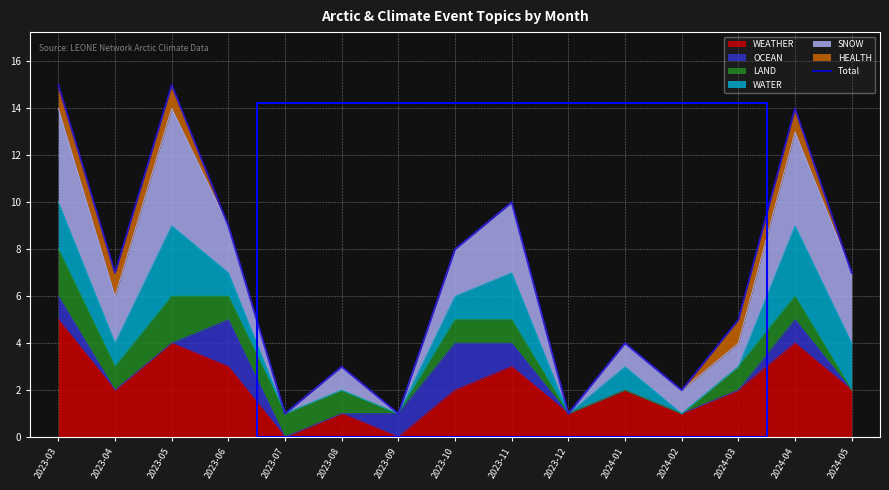

How many points are higher than both their immediate neighbors (excluding endpoints)?

5